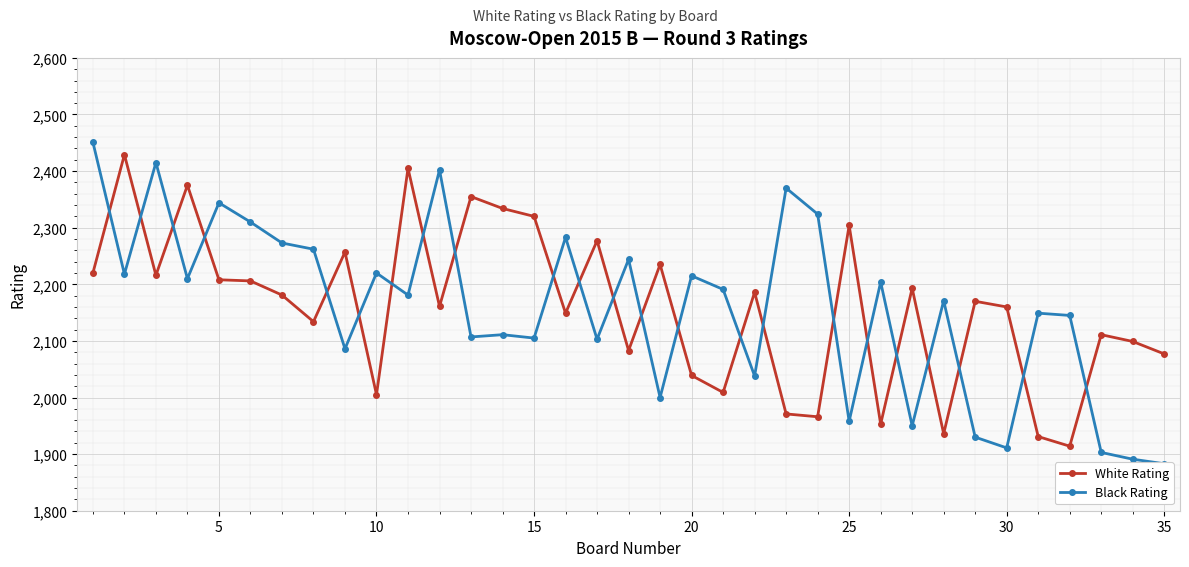

True or false: White Rating and Black Rating intersect in this chart.

True